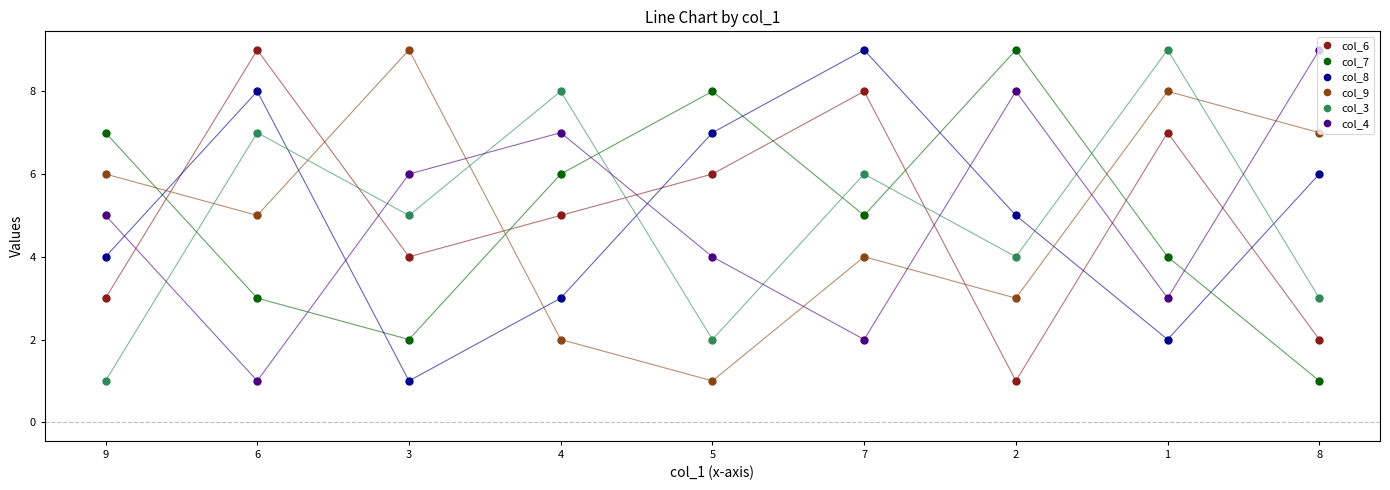

What is the value of the col_3 point at the 7th from the left?

4